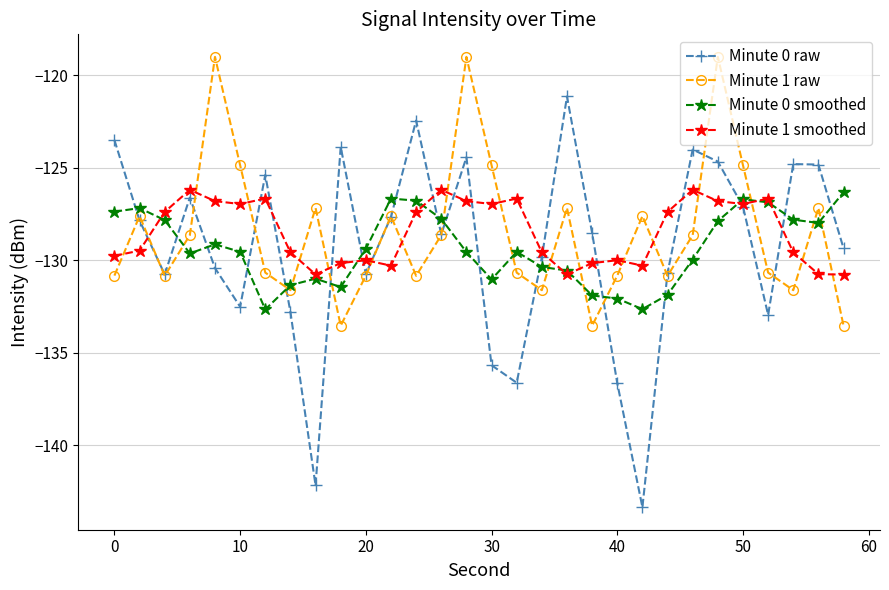

Which series has the widest spread of values?

Minute 0 raw